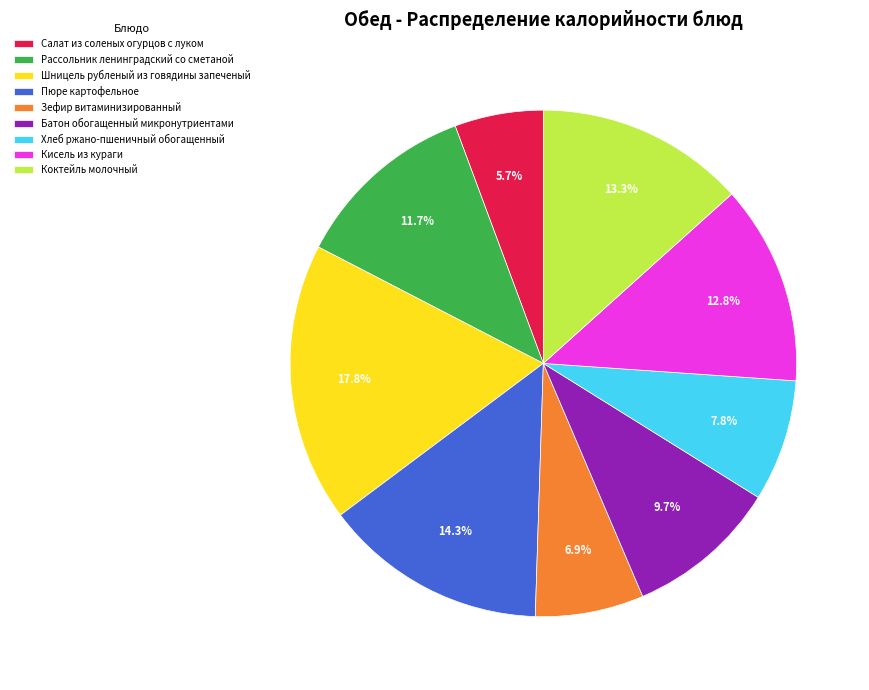

To the nearest percent, what is the difference between the largest and smallest slice percentages?

12%